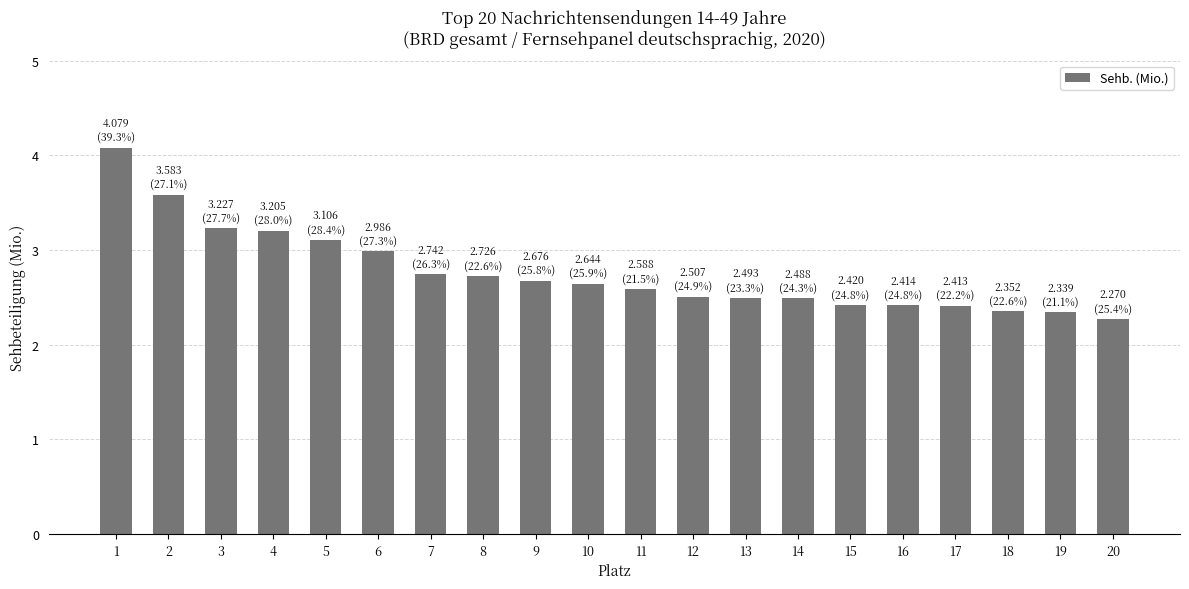

The value at 9 is 1.5. True or false?

False